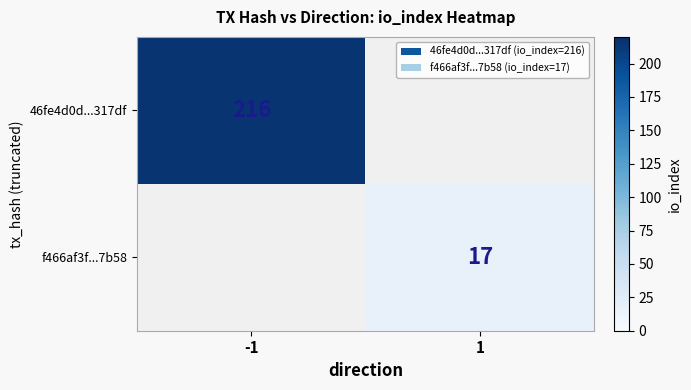

The value of 46fe4d0d...317df at -1 is 216. True or false?

True